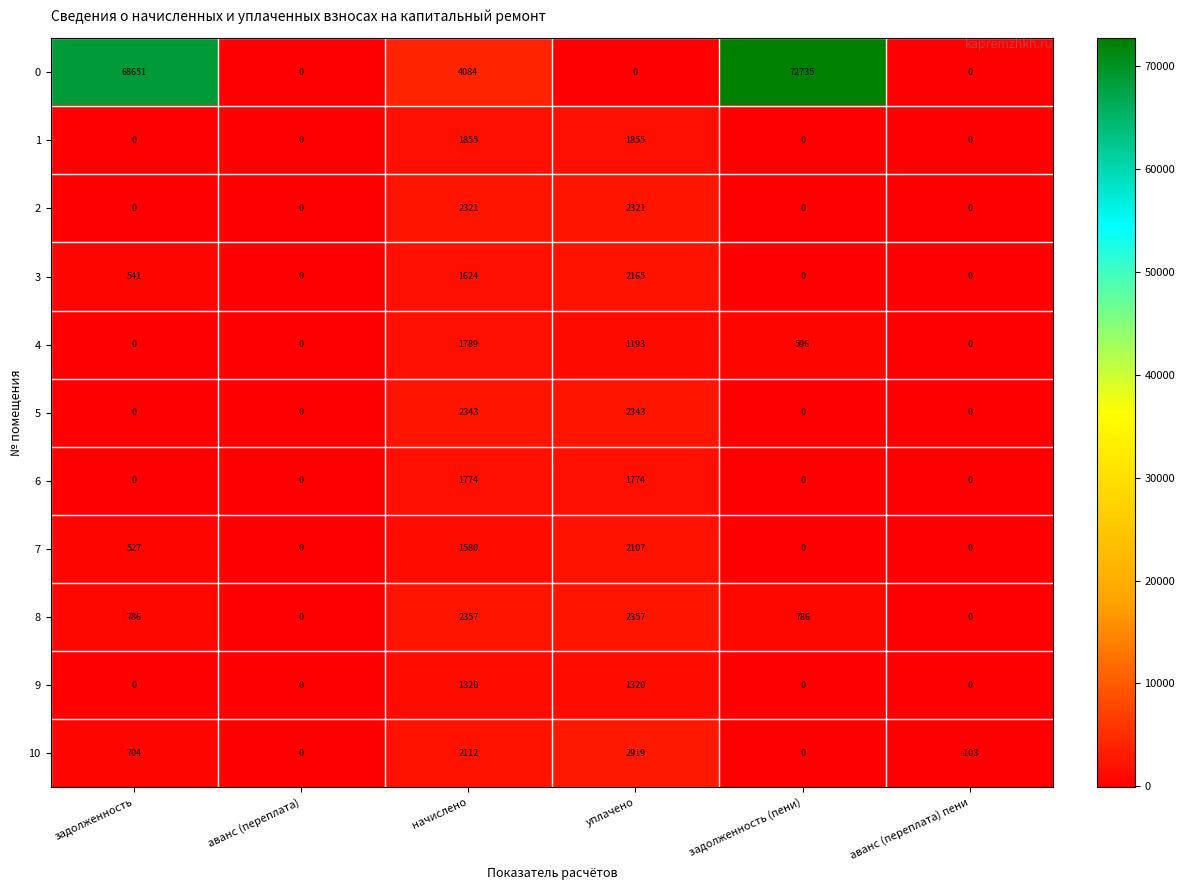

The 9 series shows 2038 at начислено. True or false?

False